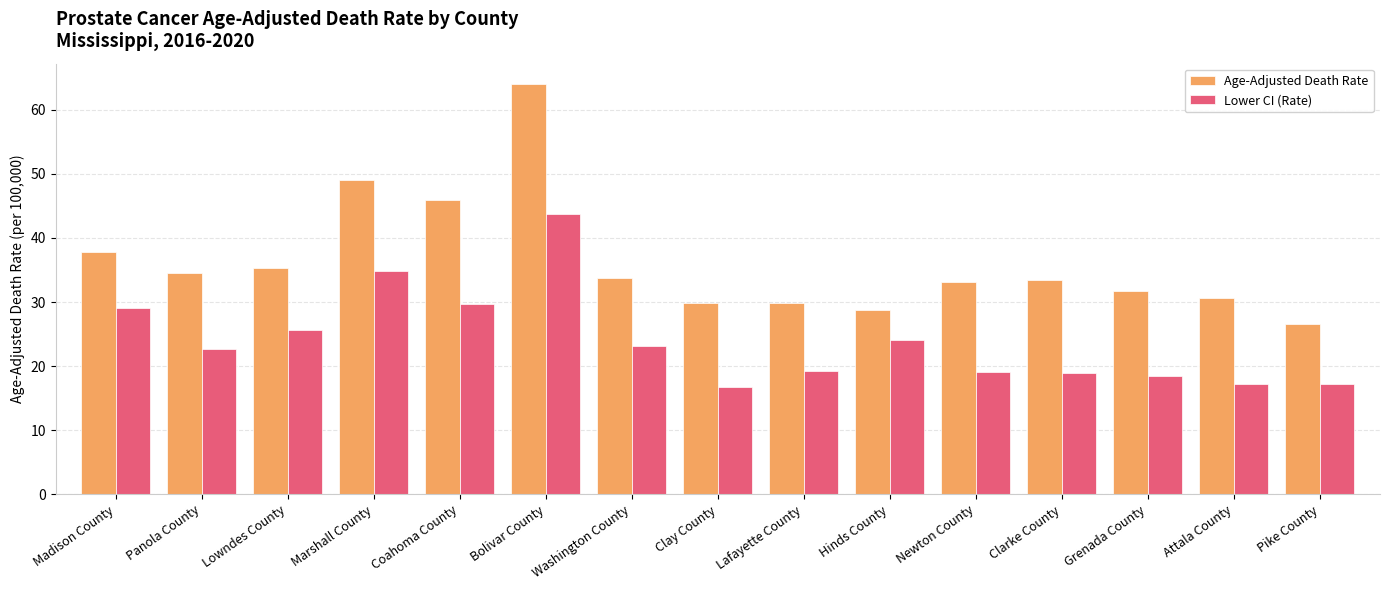

What is the difference between the maximum and second lowest values in the Age-Adjusted Death Rate series?

35.2